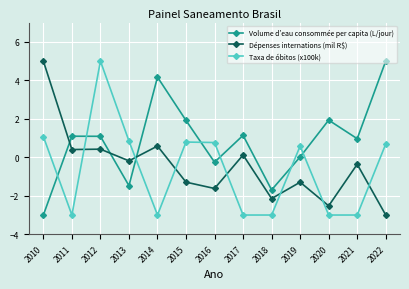

True or false: Volume d’eau consommée per capita (L/jour) and Dépenses internations (mil R$) intersect in this chart.

True